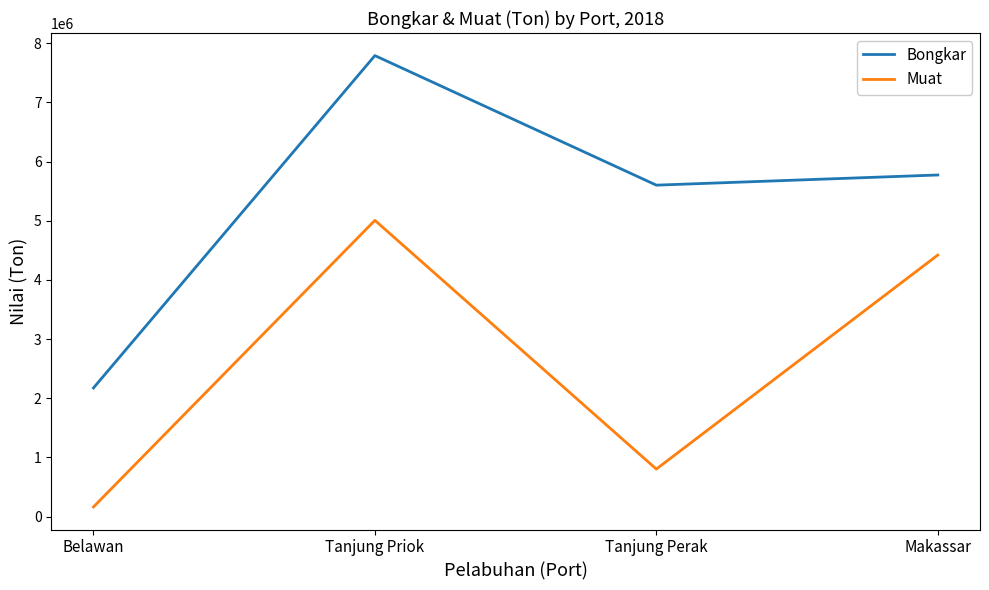

Reading left to right, extract all data points from this chart.

Bongkar: Belawan=2174035	Tanjung Priok=7790025	Tanjung Perak=5600957	Makassar=5772736
Muat: Belawan=163895	Tanjung Priok=5006274	Tanjung Perak=803890	Makassar=4419841